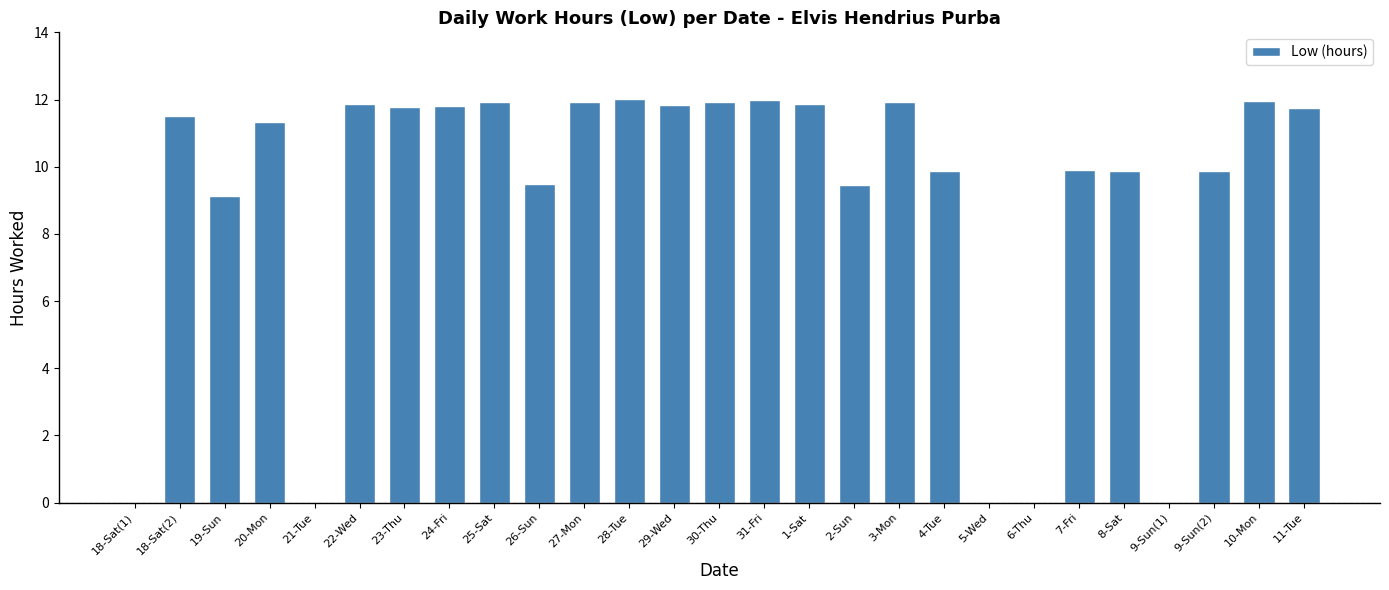

What is the maximum value shown in the chart?

12.0